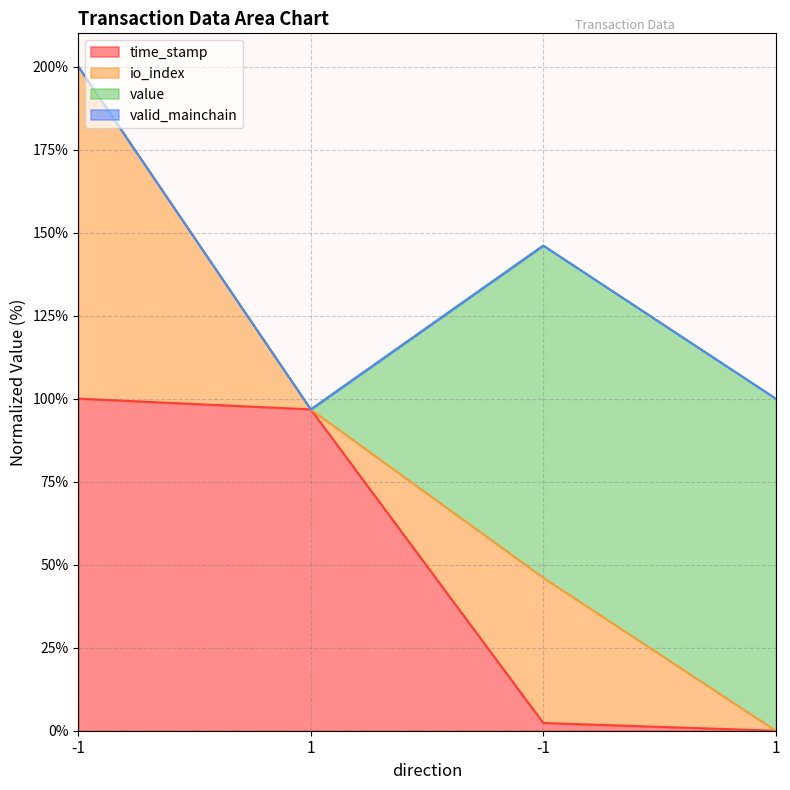

True or false: io_index and time_stamp cross at least once.

False